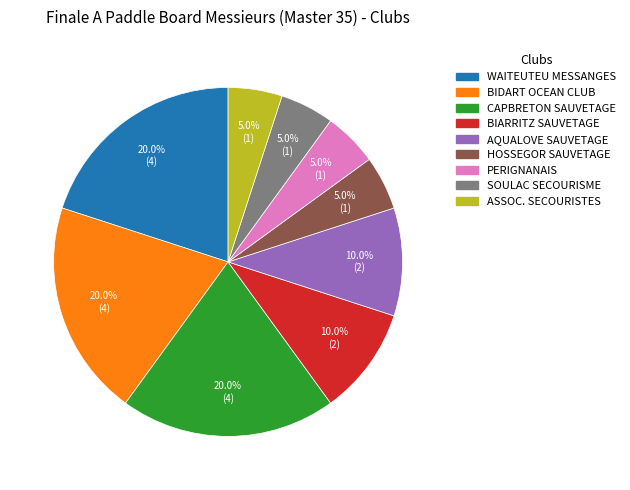

How many segments does this pie chart have?

9